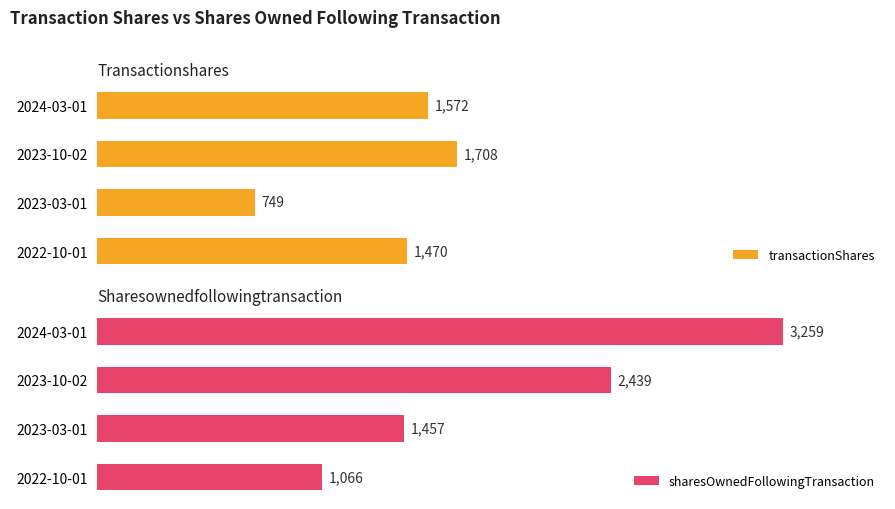

At 0, list the series in order from largest to smallest.

sharesOwnedFollowingTransaction, transactionShares